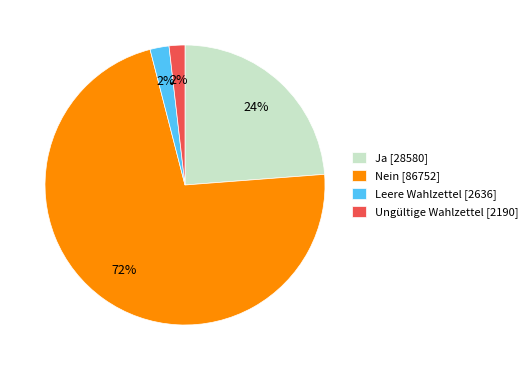

To the nearest percent, what percentage of the pie is Ja?

24%